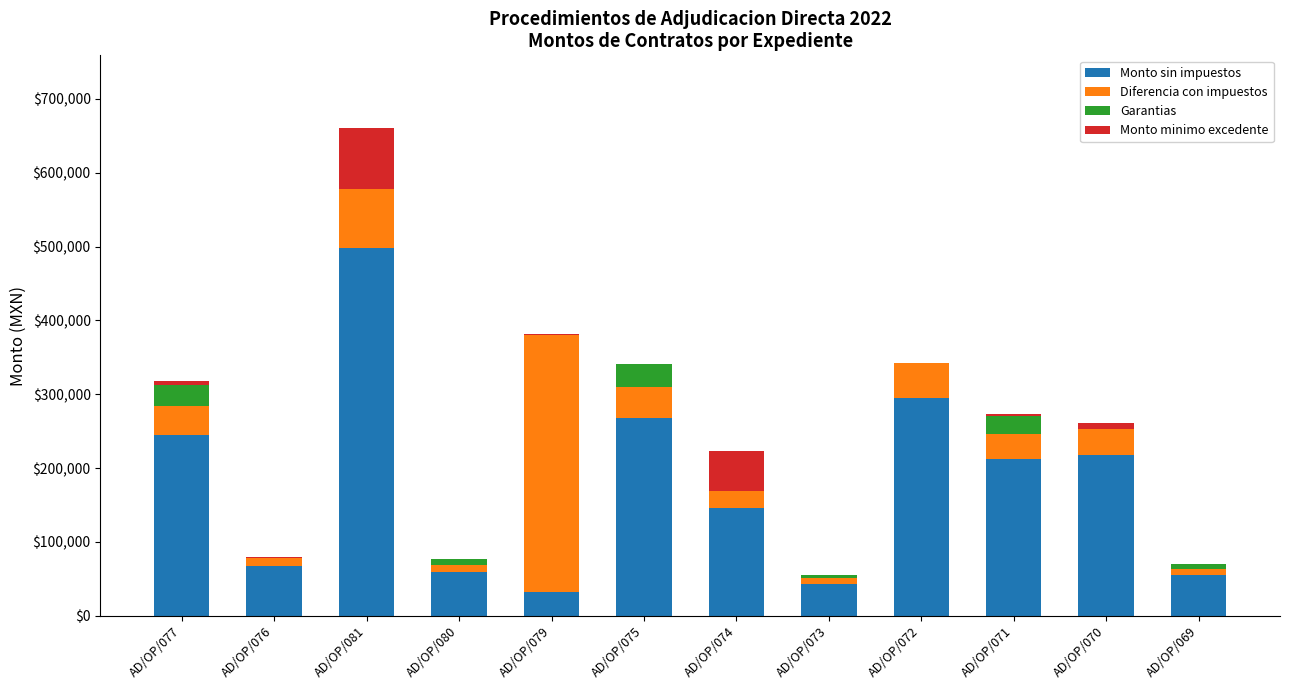

What is the highest value of the Monto sin impuestos series?

498109.5